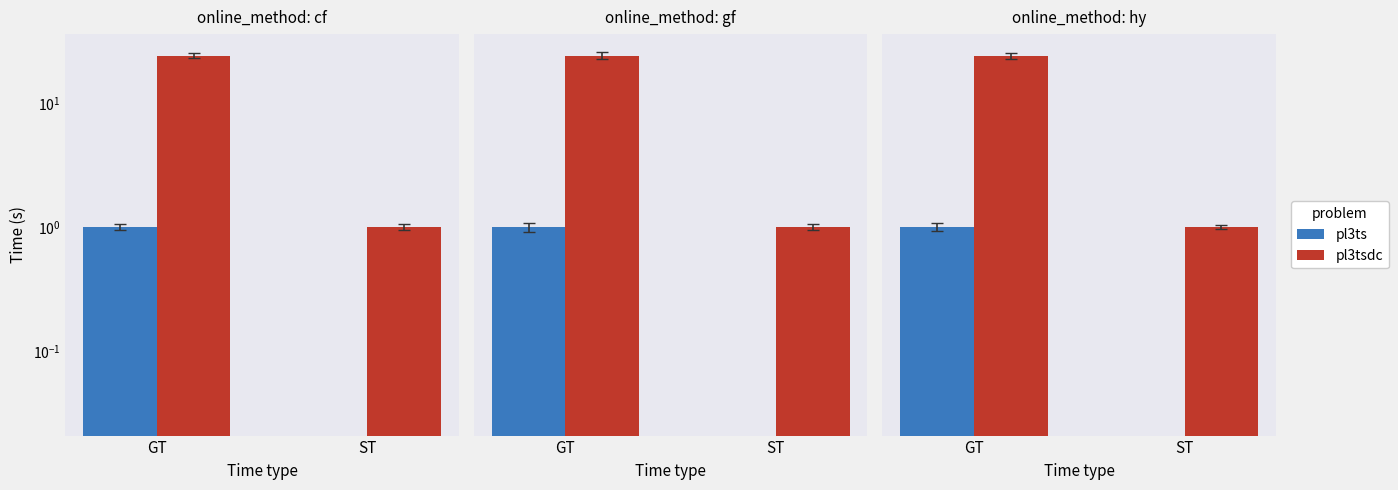

Reading left to right, list all the values displayed in this chart.

pl3ts: GT=1	ST=0
pl3tsdc: GT=24	ST=1